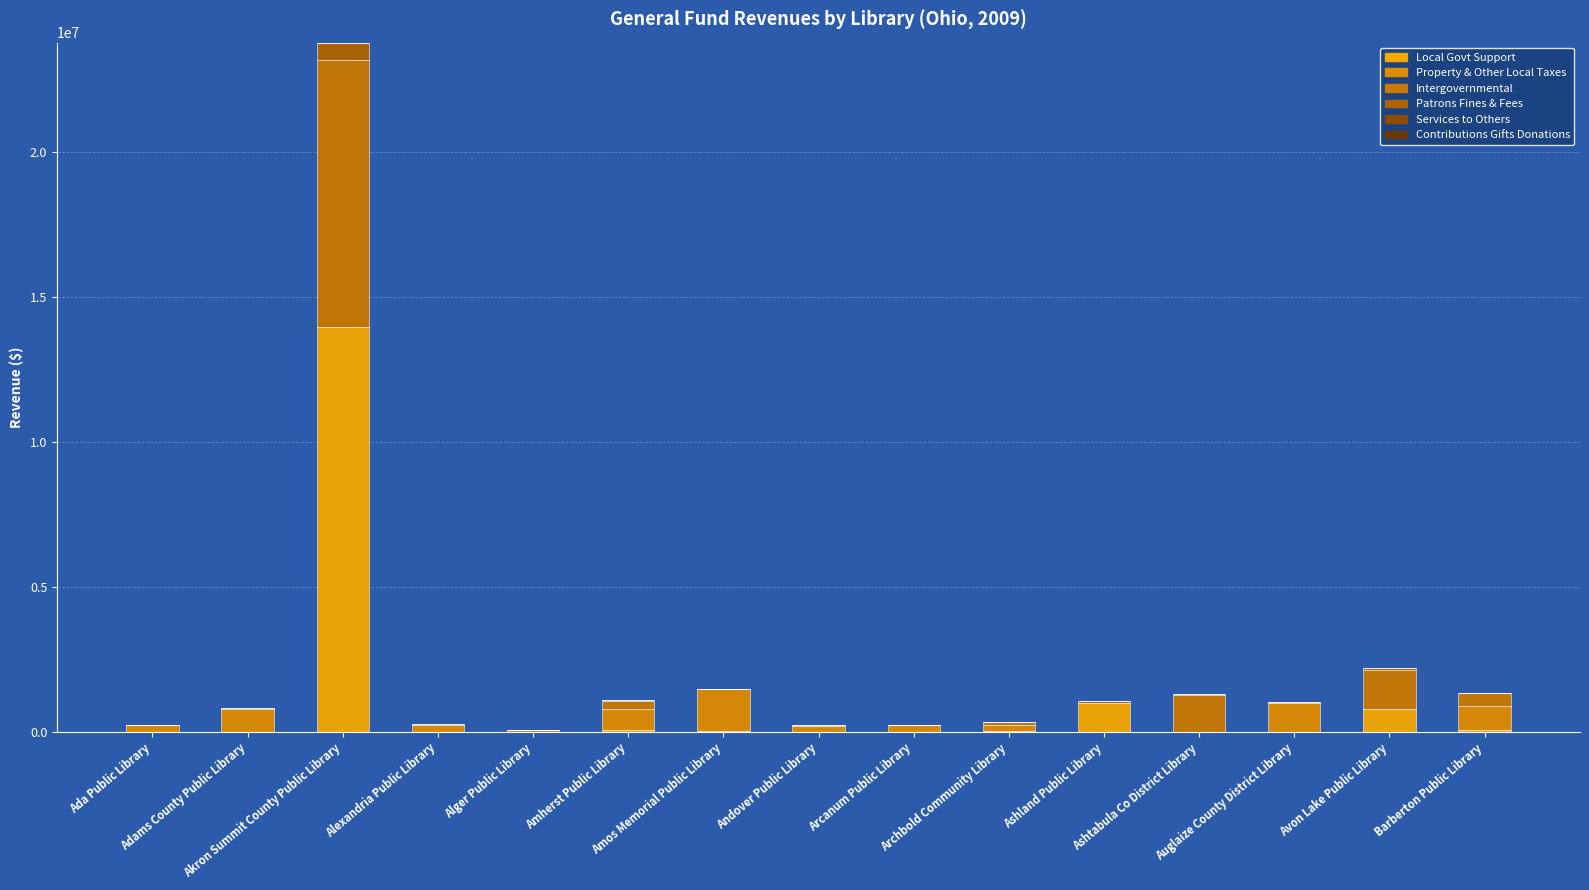

Are the bars grouped side by side (vs. stacked)?

No